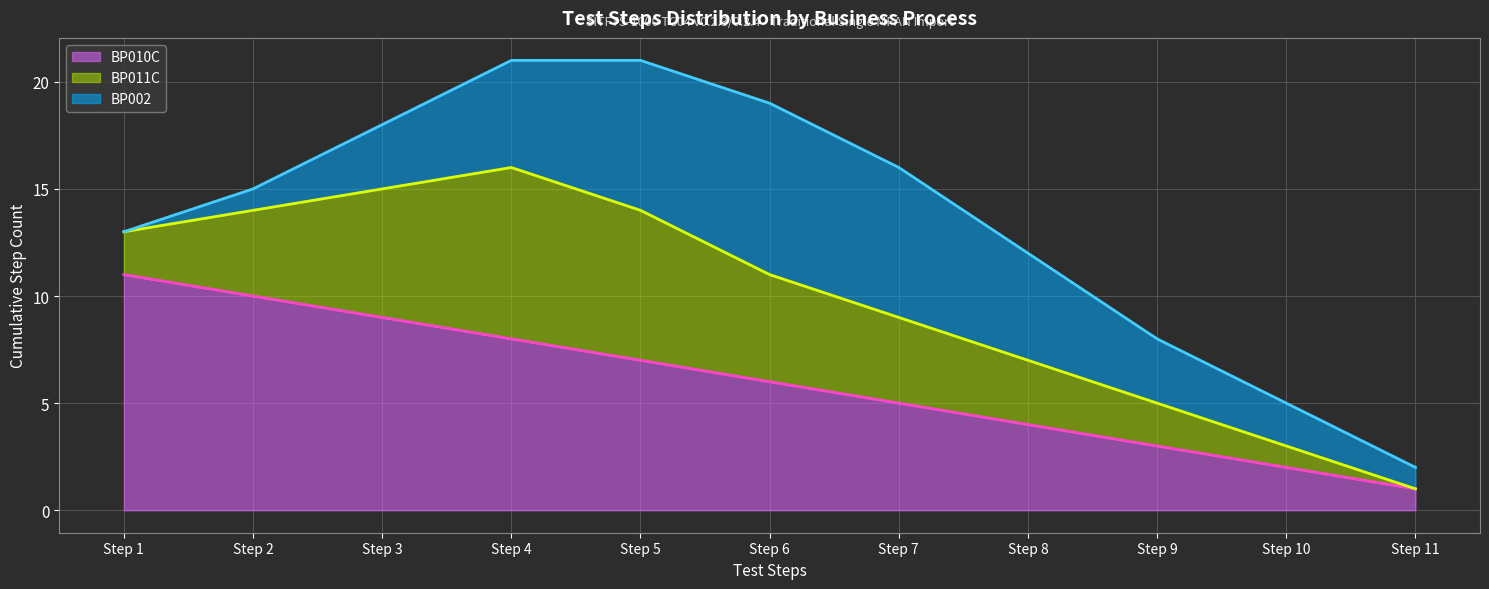

True or false: BP002 has more than 2 points higher than both neighbors.

False